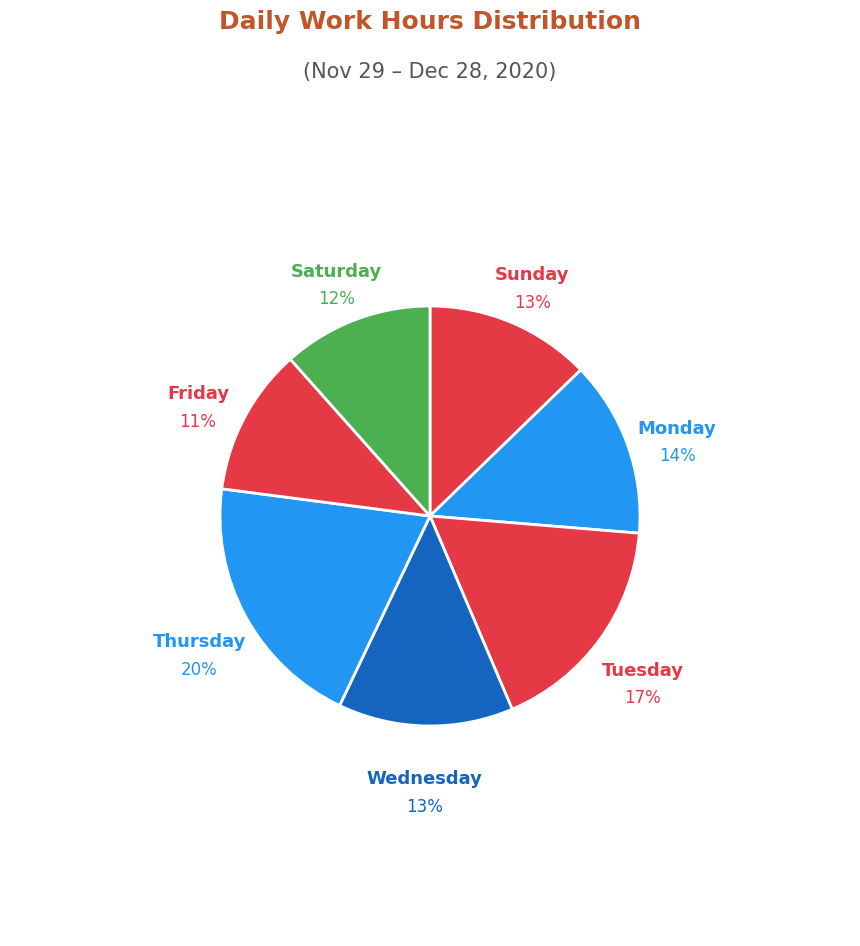

Which category has the biggest portion of the pie?

Thursday